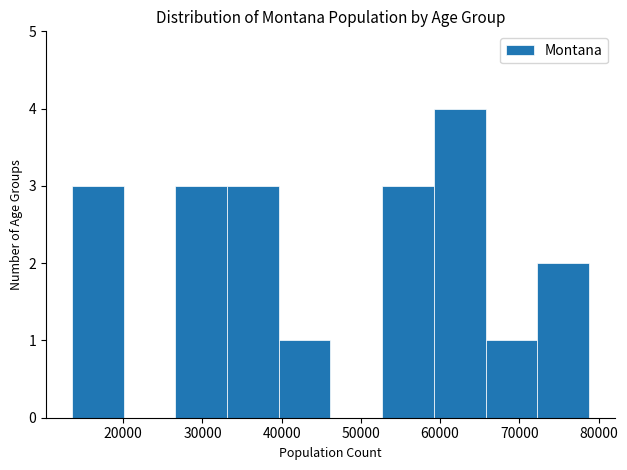

How tall is the bar that spans 72000 to 79000 on the x-axis? Neither the bar edges nor the heights are printed on the chart, so give them approximately, as read against the axes.

2